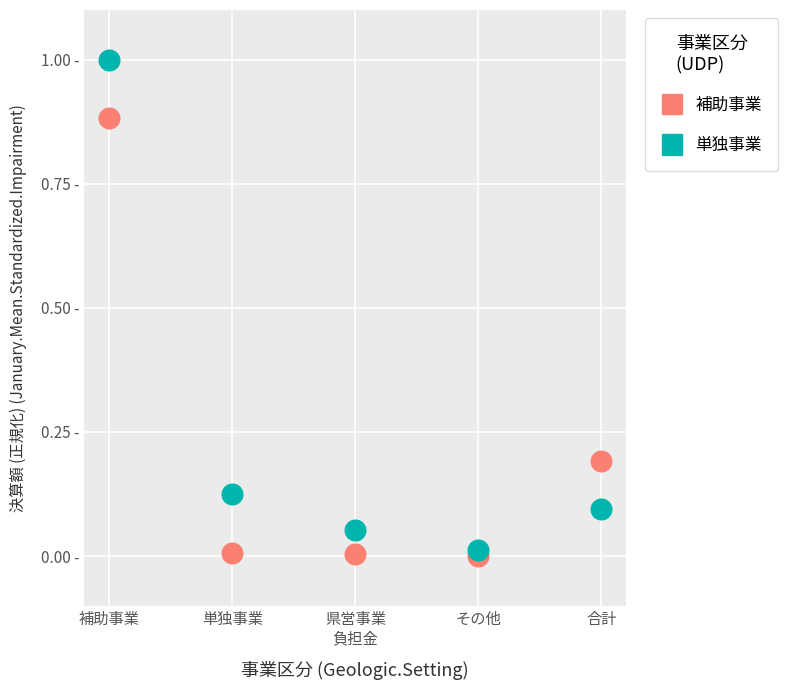

Which series has the widest spread of Y values?

単独事業